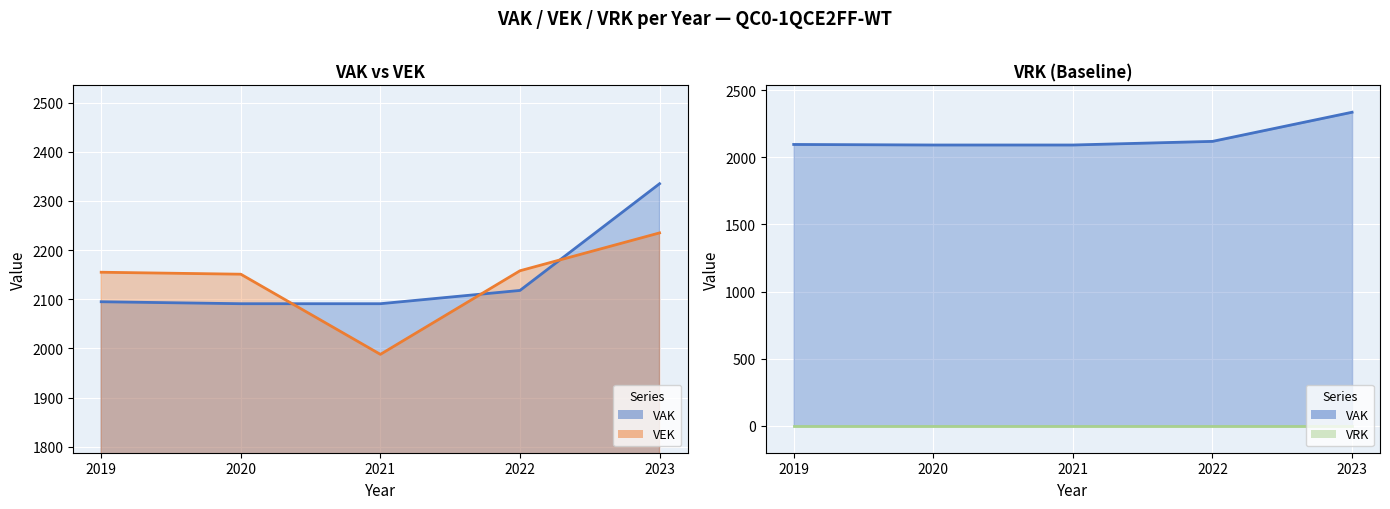

Rank the categories by VRK line value from lowest to highest.

2019, 2020, 2021, 2022, 2023